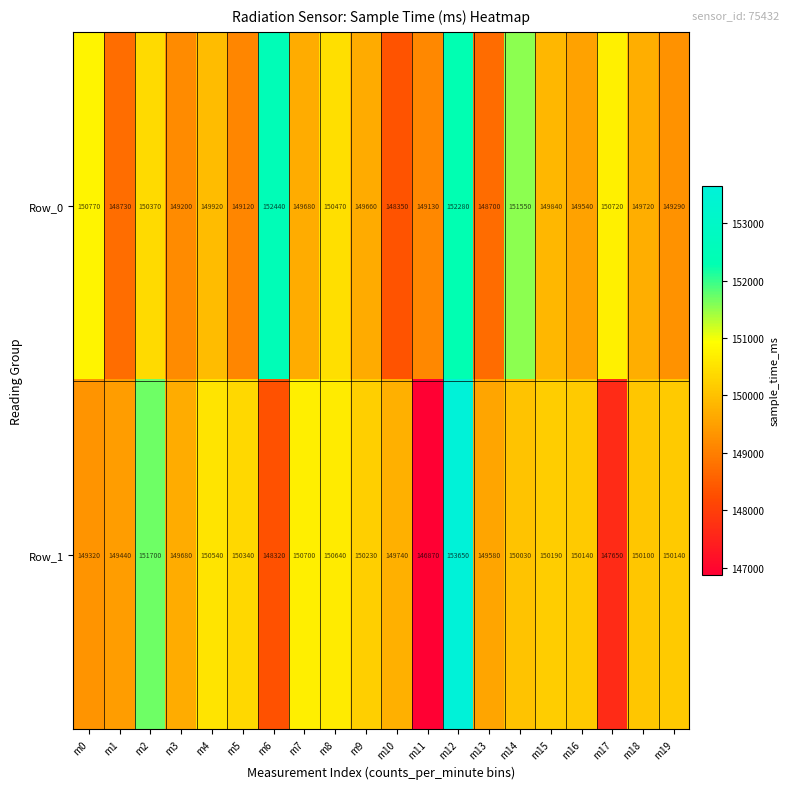

List the series in order of their peak value, lowest first.

Row_0, Row_1